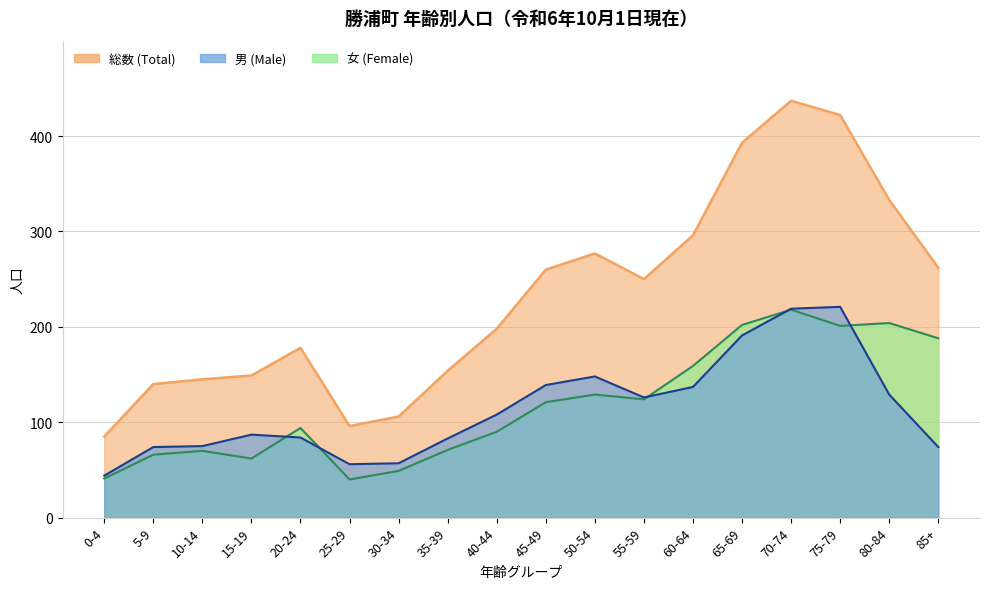

Reading left to right, transcribe all the data shown in this chart.

男 (Male): 44	74	75	87	84	56	57	83	108	139	148	126	137	191	219	221	129	74
女 (Female): 41	66	70	62	94	40	49	71	90	121	129	124	159	202	218	201	204	188
総数 (Total): 85	140	145	149	178	96	106	154	198	260	277	250	296	393	437	422	333	262